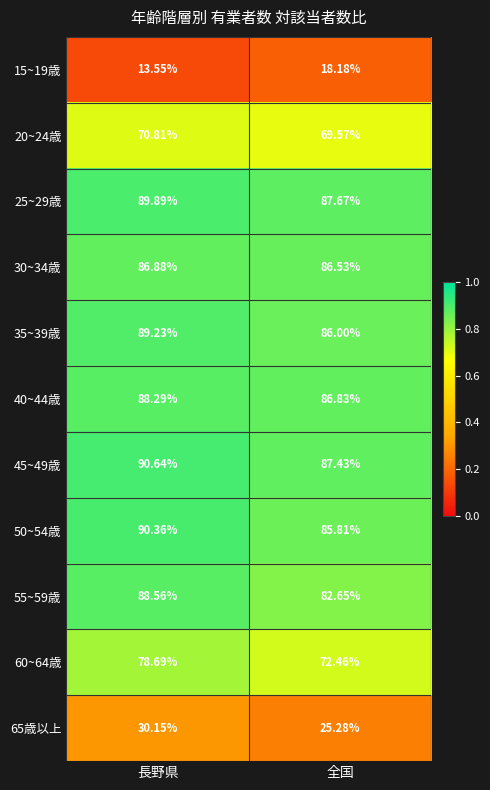

Which series has the largest total across all categories?

45~49歳